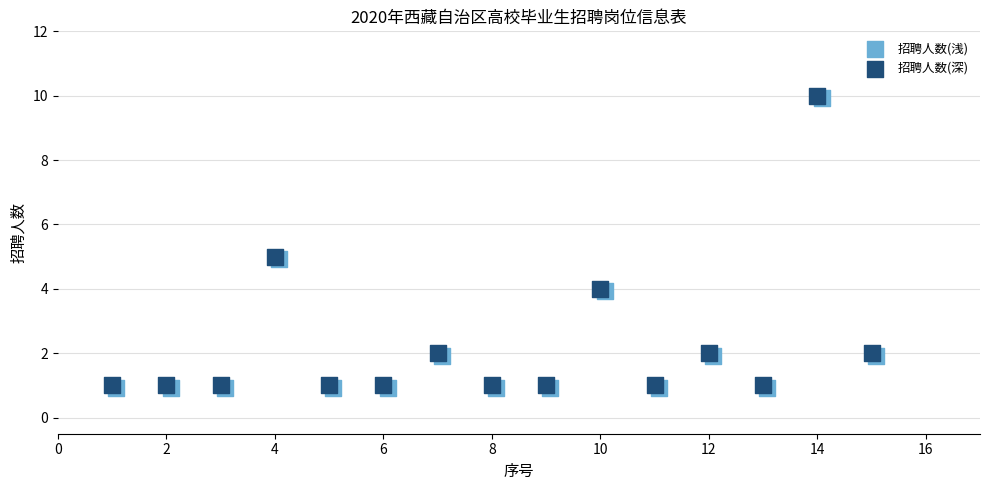

What are all the series names shown in the legend?

招聘人数(浅), 招聘人数(深)